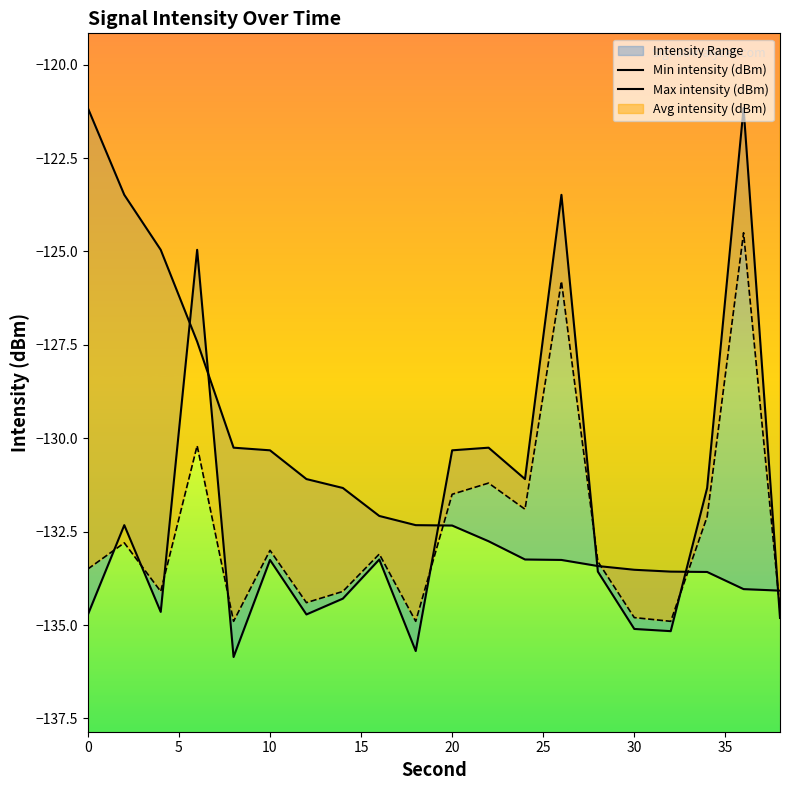

What is the maximum value for Min intensity (dBm)?

-121.2